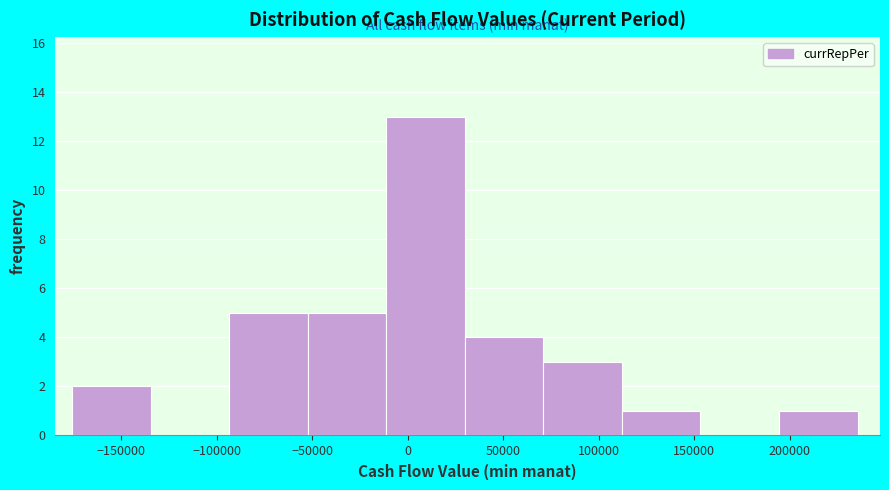

Reading left to right, transcribe this chart: for each bar, give the range it covers on the x-axis and its height. Neither the bar edges nor the heights are printed on the chart, so give them approximately, as read against the axes.

-175000 to -135000: 2
-135000 to -95000: 0
-95000 to -50000: 5
-50000 to -10000: 5
-10000 to 30000: 13
30000 to 70000: 4
70000 to 110000: 3
110000 to 155000: 1
155000 to 195000: 0
195000 to 235000: 1